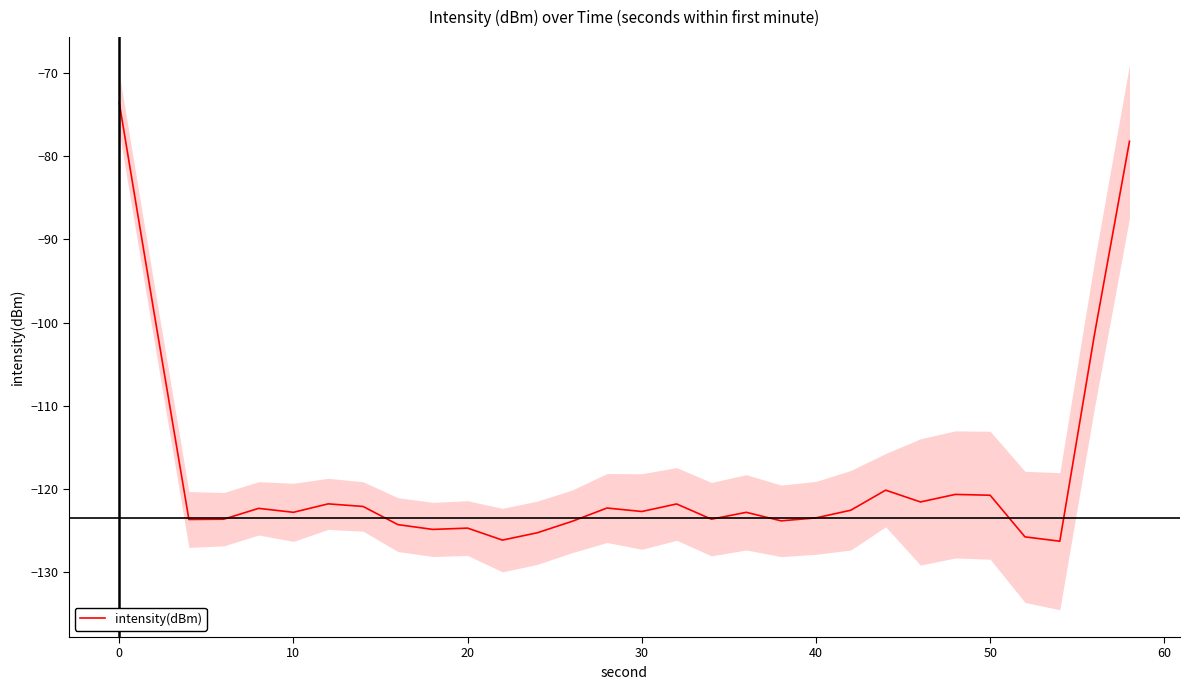

What is the lowest value of the intensity(dBm) series?

-126.3